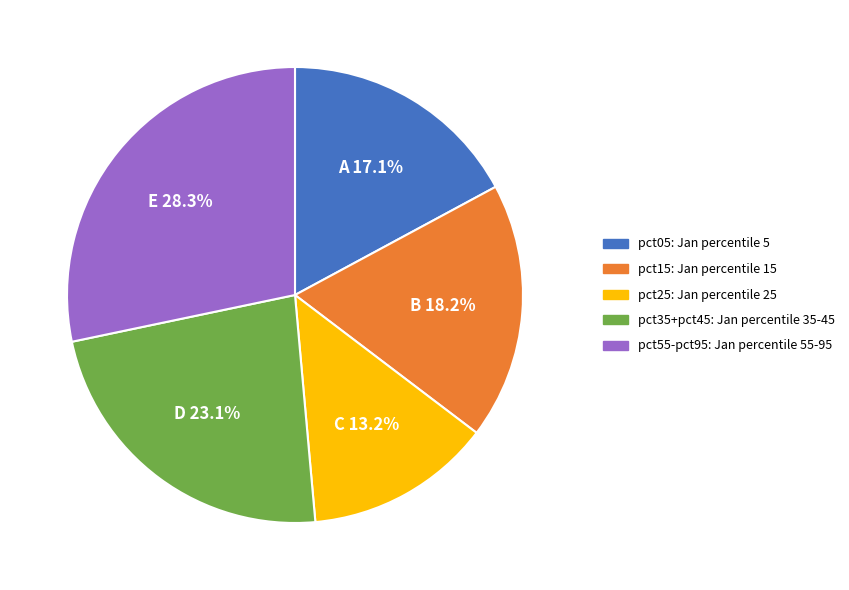

How many slices are in this pie chart?

5